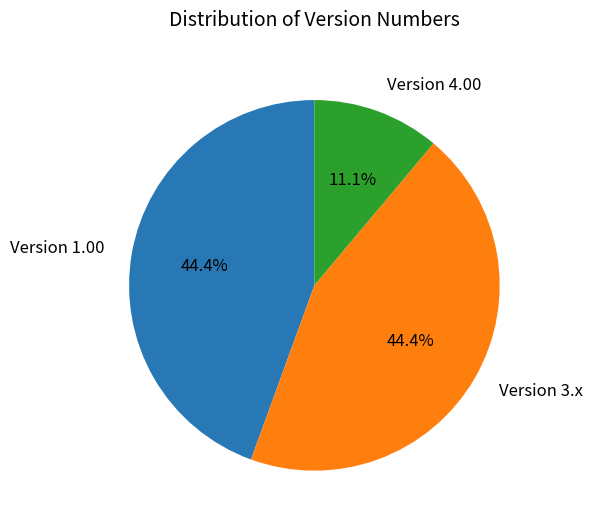

Is the sum of Version 4.00 and Version 3.x greater than half?

Yes